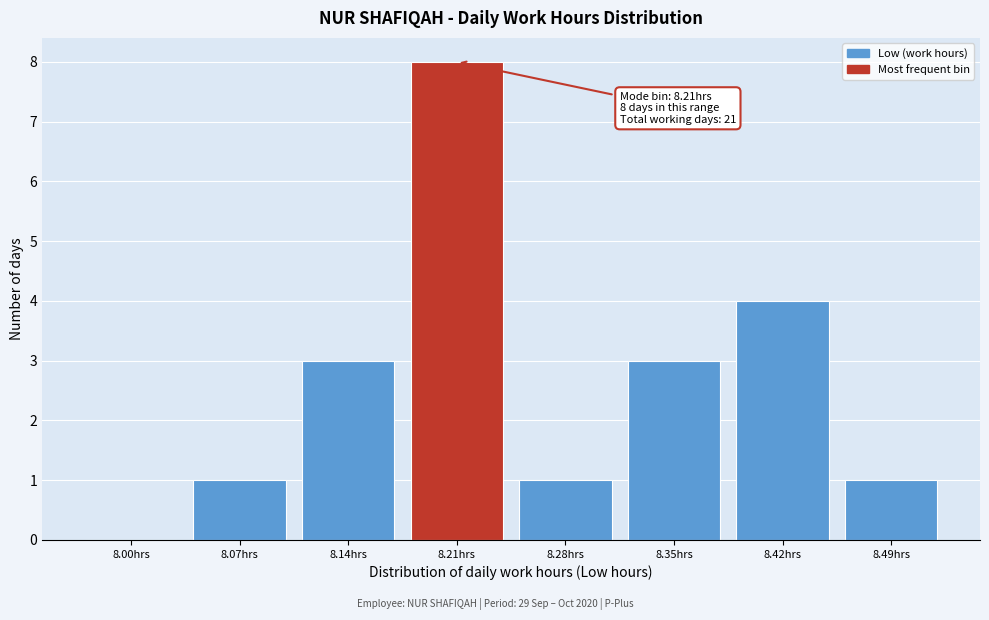

Reading left to right, what are all the values shown in this chart?

8.00hrs=0	8.07hrs=1	8.14hrs=3	8.21hrs=8	8.28hrs=1	8.35hrs=3	8.42hrs=4	8.49hrs=1